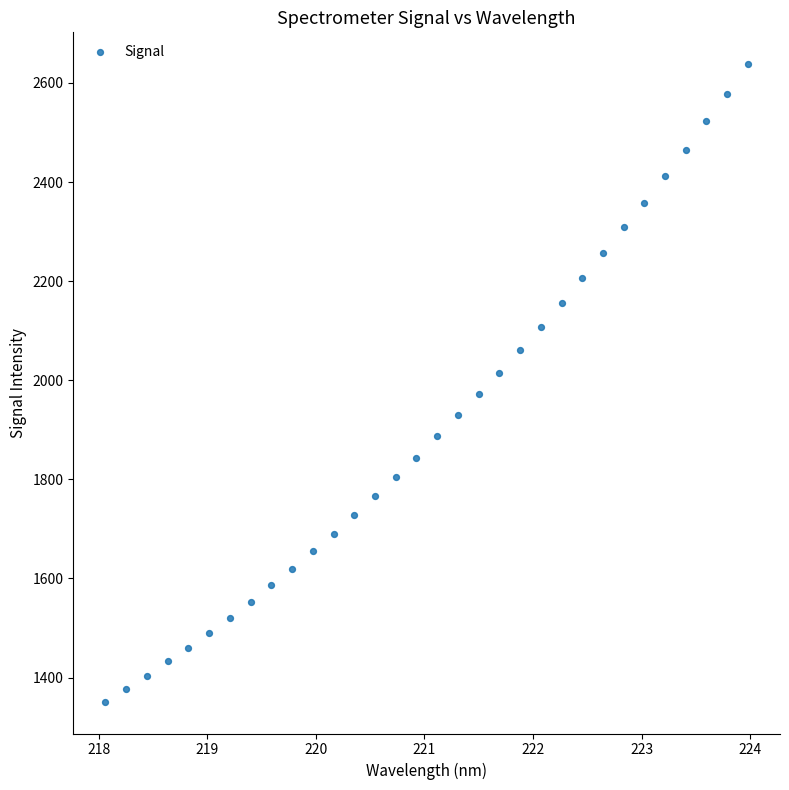

What is the range of Y values (max minus min)?

1286.4